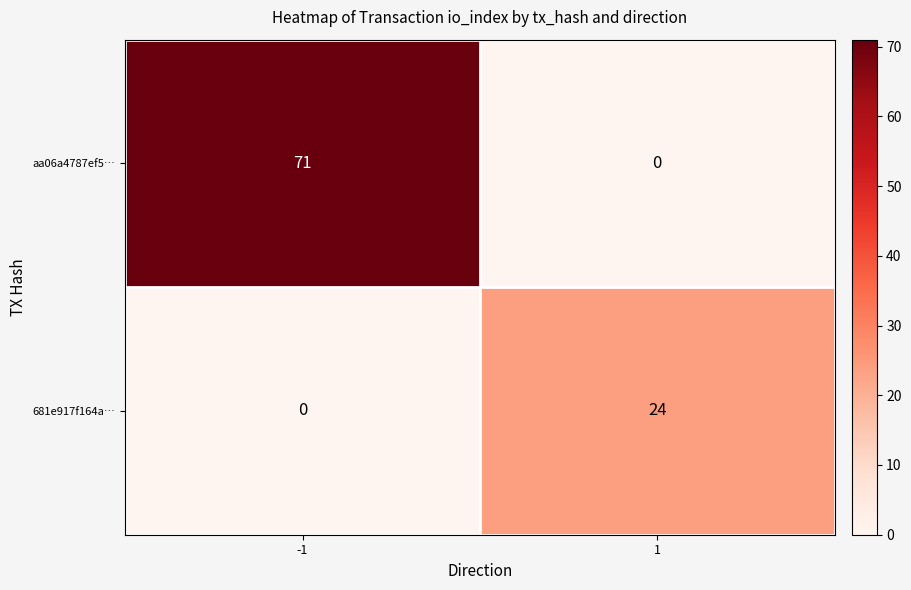

Is it true that 681e917f164a… equals -8 at -1?

False